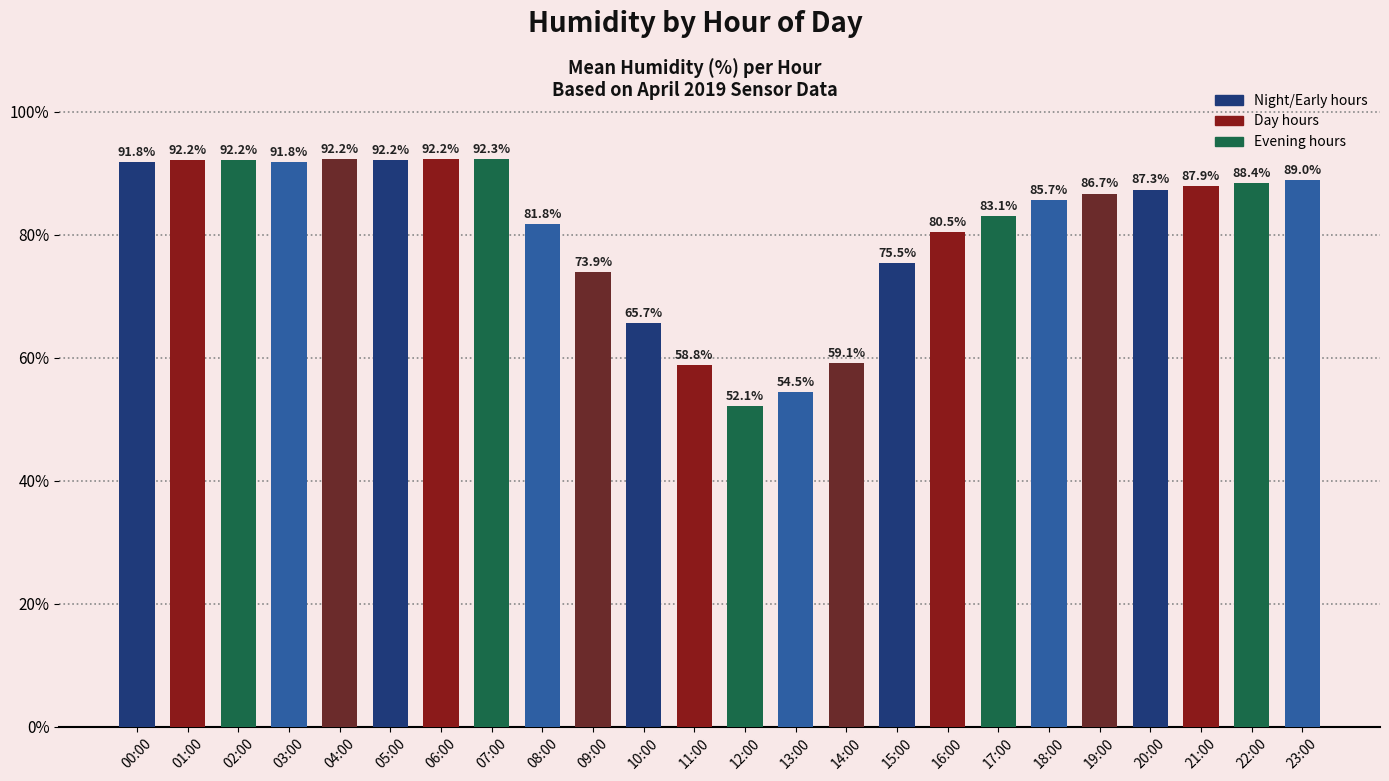

What is the average value?

81.1